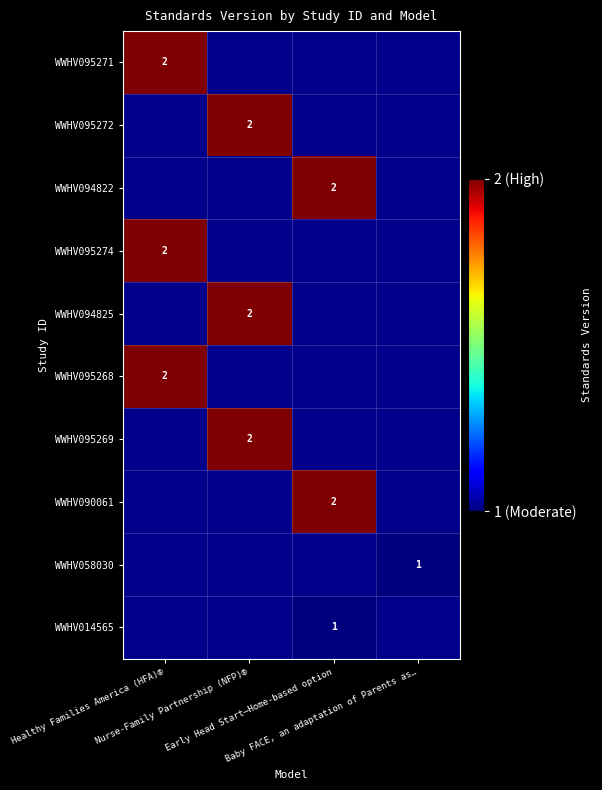

How many categories are shown in the chart?

4